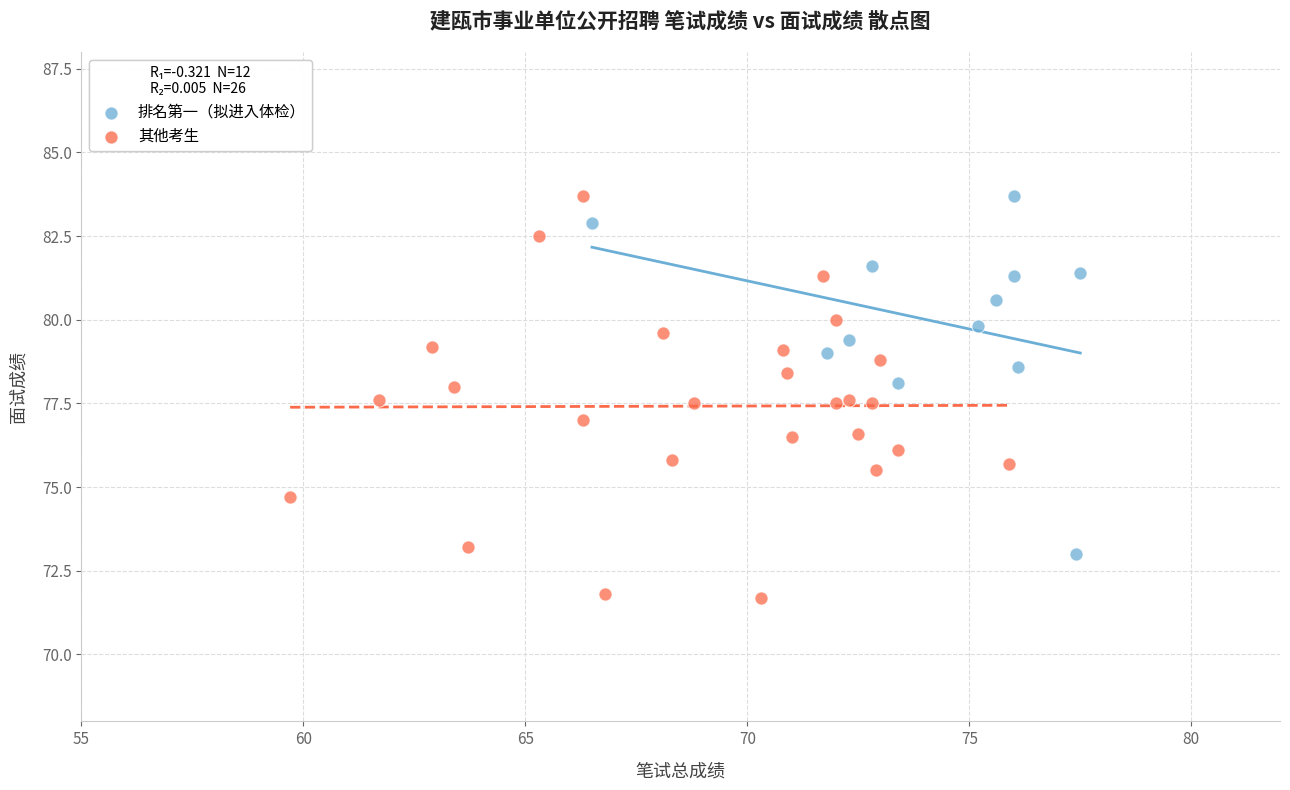

Which series reaches the minimum Y coordinate?

其他考生